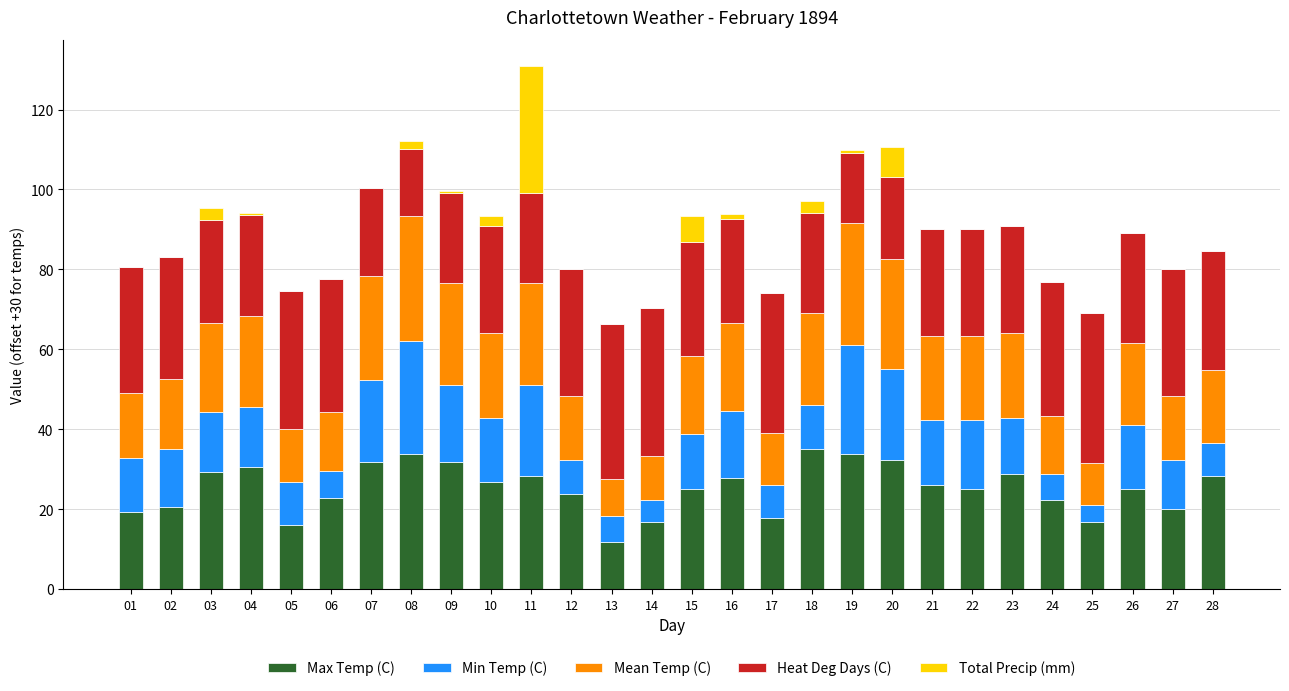

What is the total value across all series at 23?

90.8